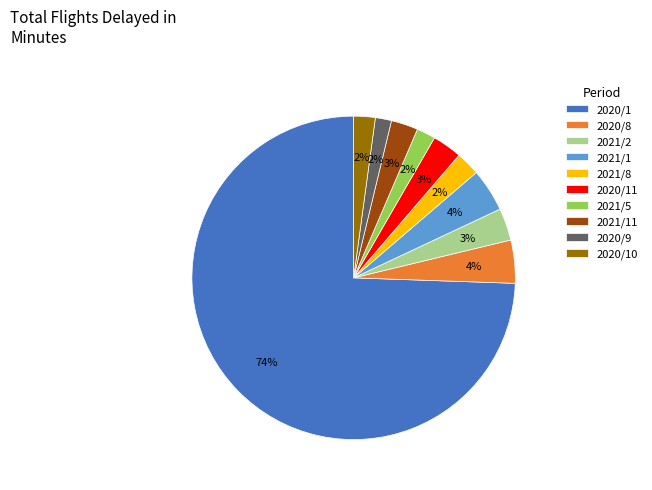

Which slice is the largest?

2020/1